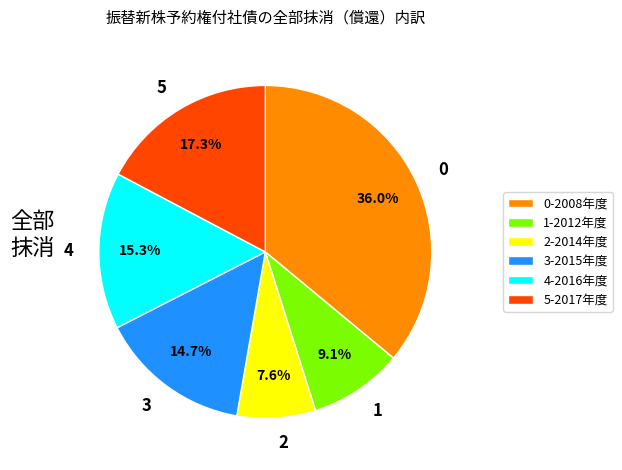

Approximately how many times larger is the value at 5 compared to 3?

1.2